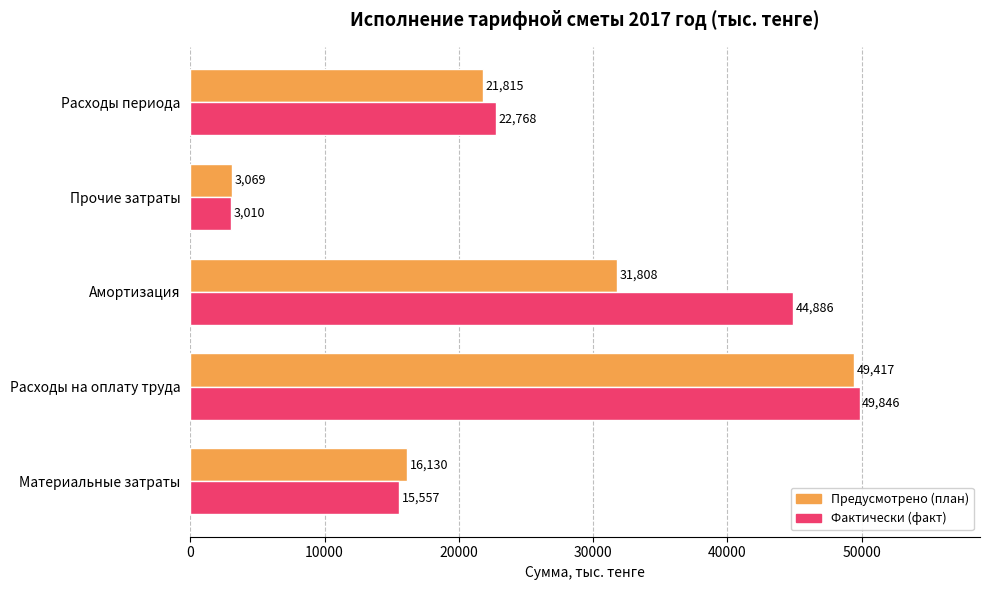

Read the Фактически (факт) value at Материальные затраты.

15557.0